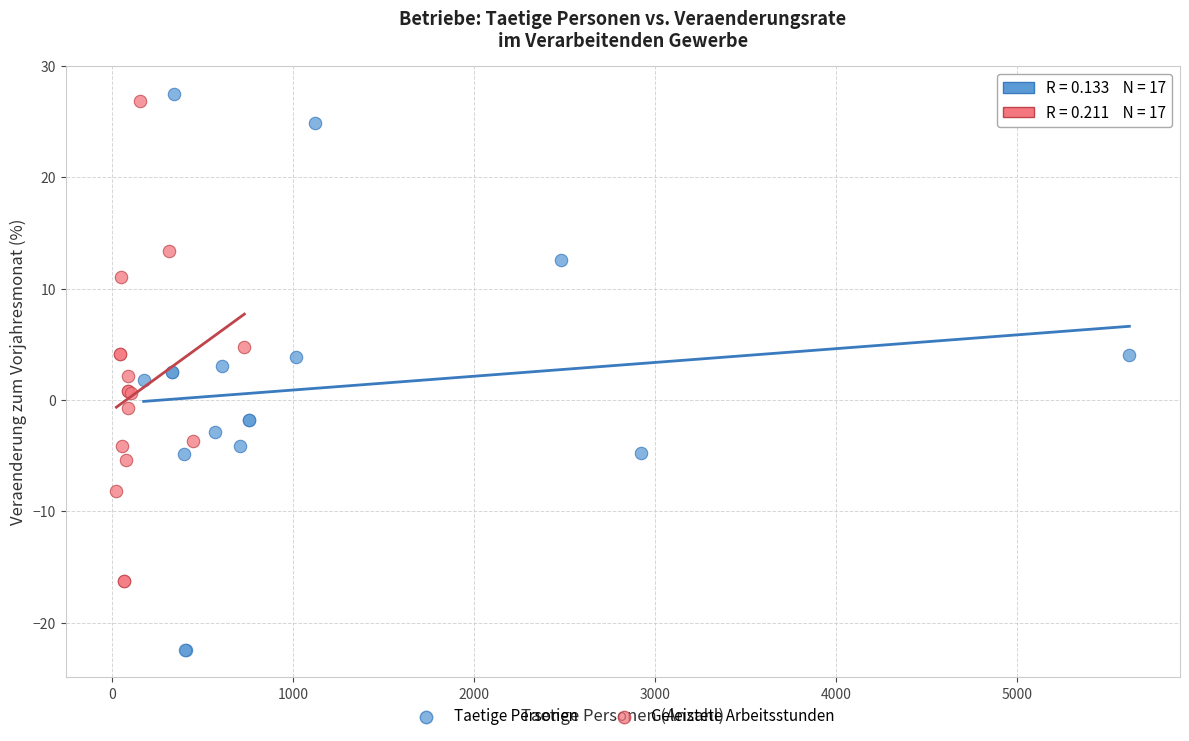

Which series contains the lowest Y value?

Taetige Personen